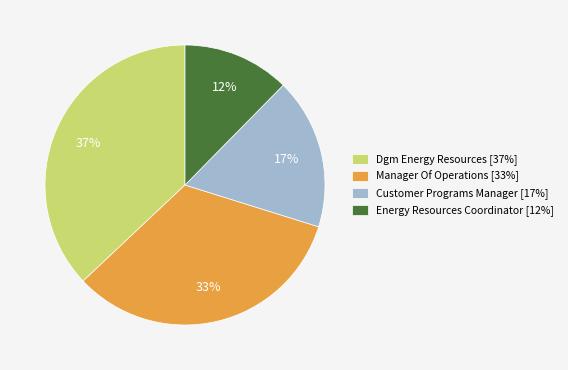

Does Manager Of Operations account for over 50% of the chart?

No